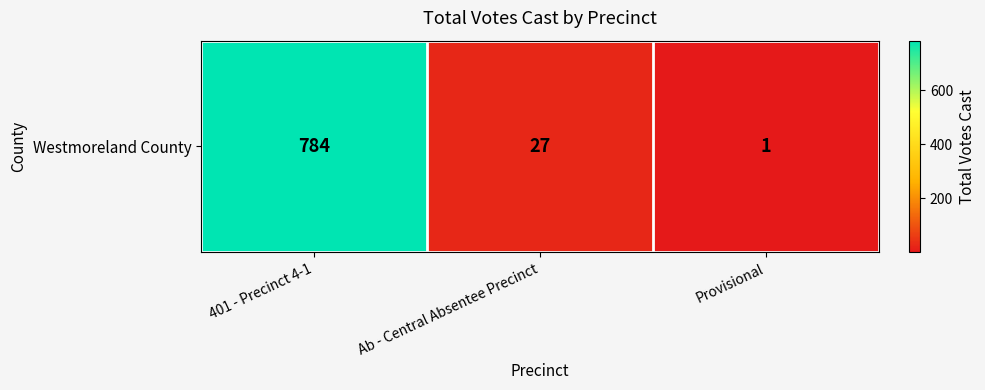

Is it true that the value at Provisional is 1?

True